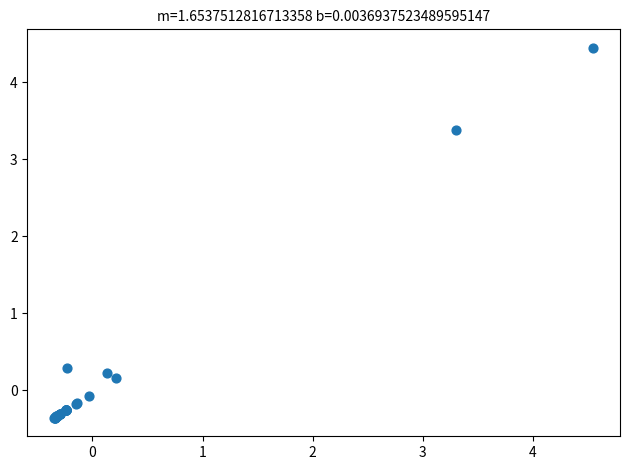

What Y value in the scatter plot is closest to 2?

3.4